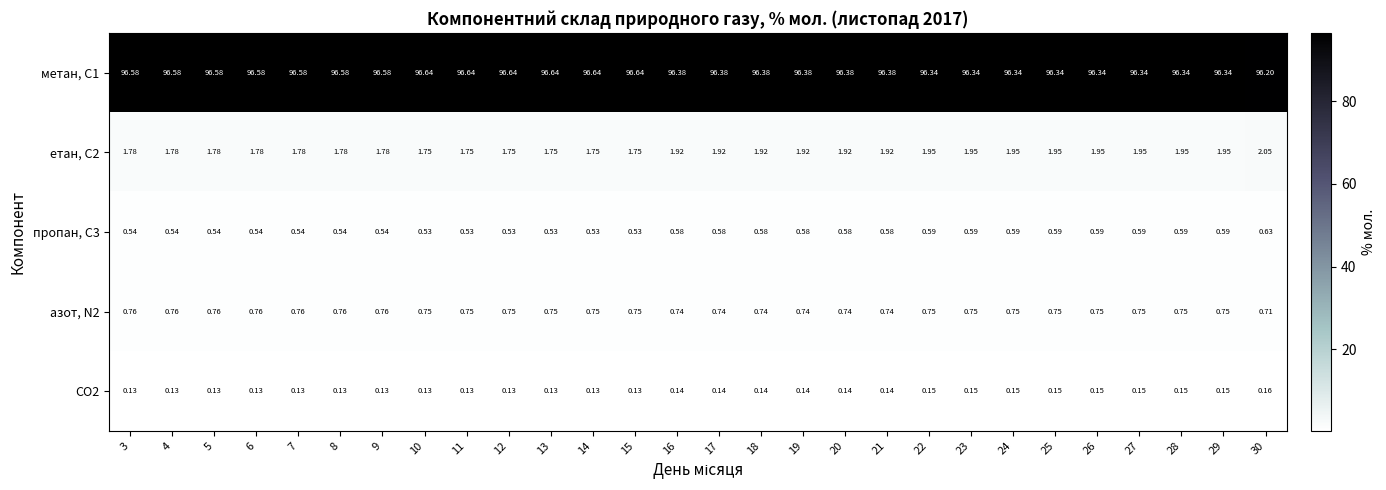

Is the value of CO2 at 5 greater than the value of пропан, С3 at 5?

No